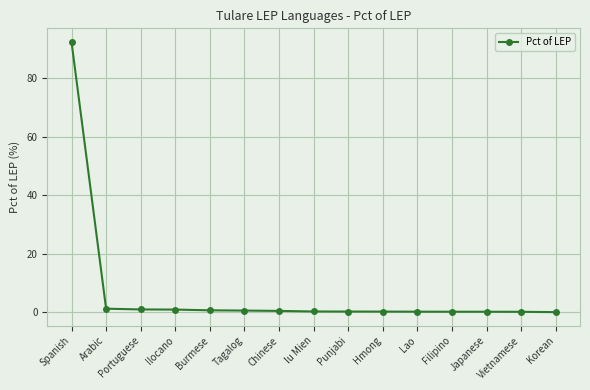

How many lines are shown in the chart?

1